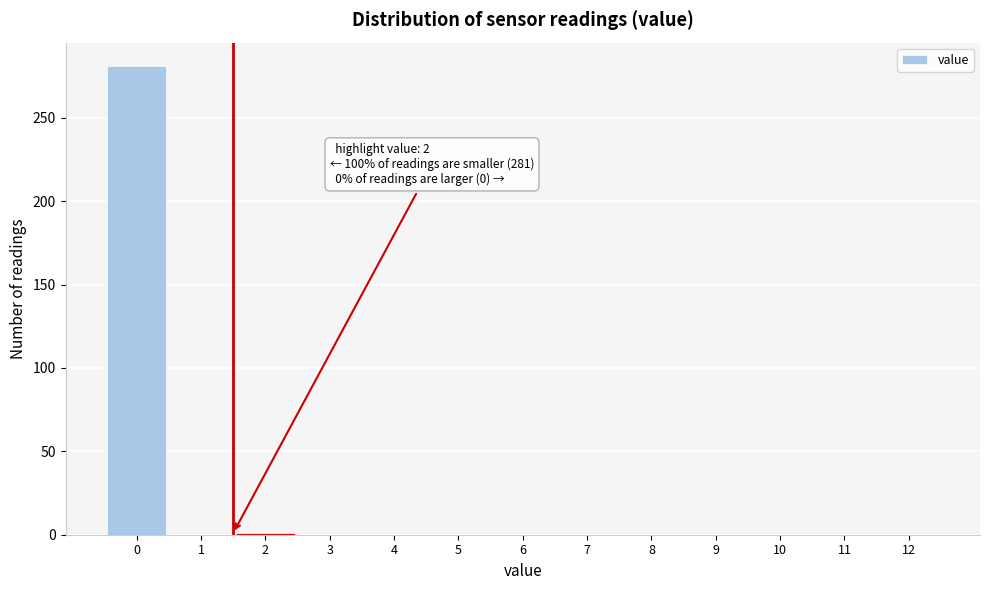

What is the greatest value displayed?

281